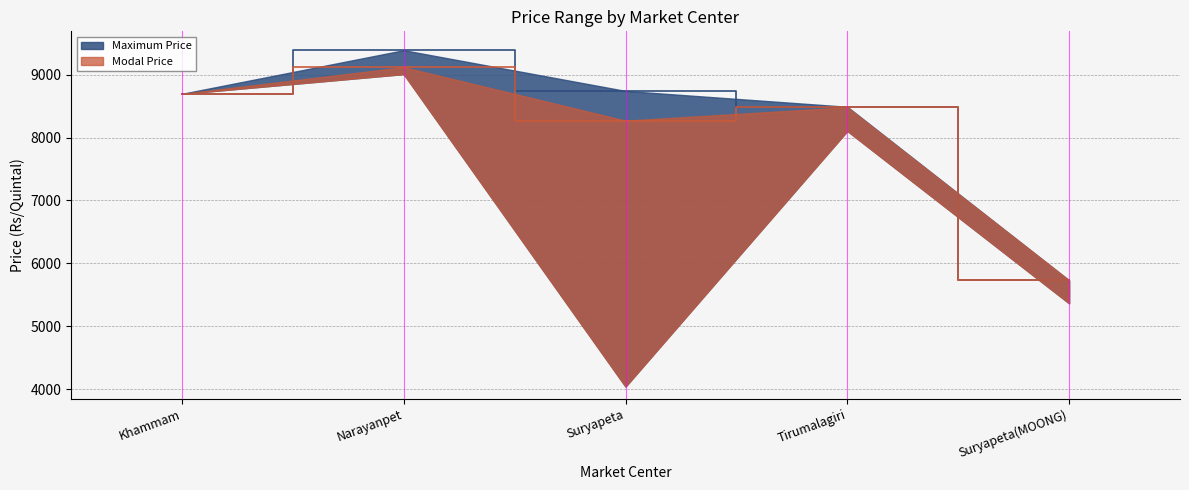

Rank the series by their average value, from highest to lowest.

Maximum Price, Modal Price